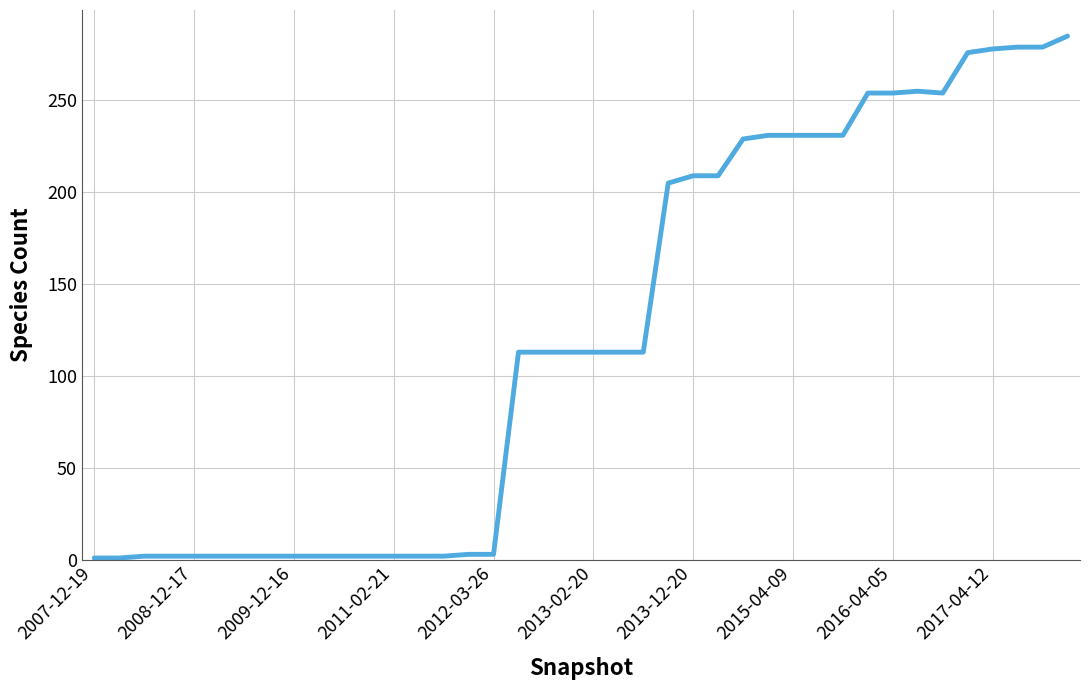

How many values are below 113?

17